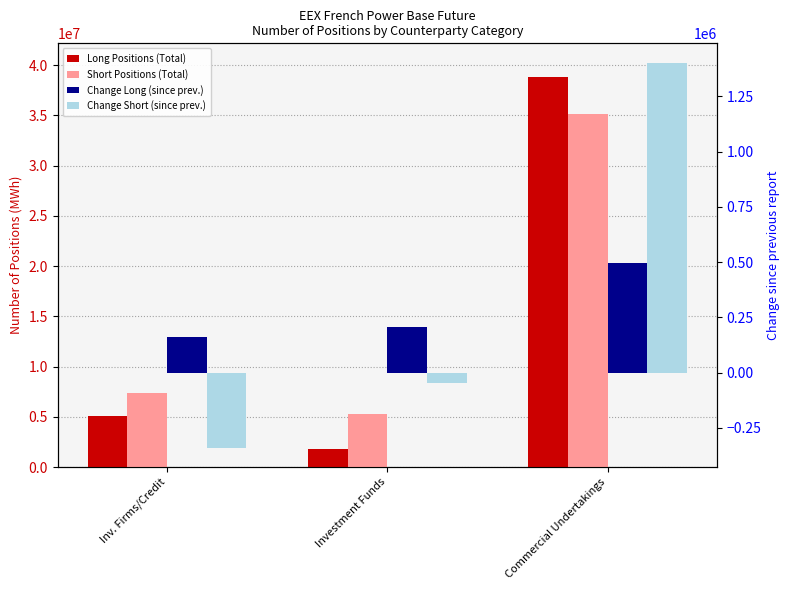

Which series has the widest spread of values?

Long Positions (Total)